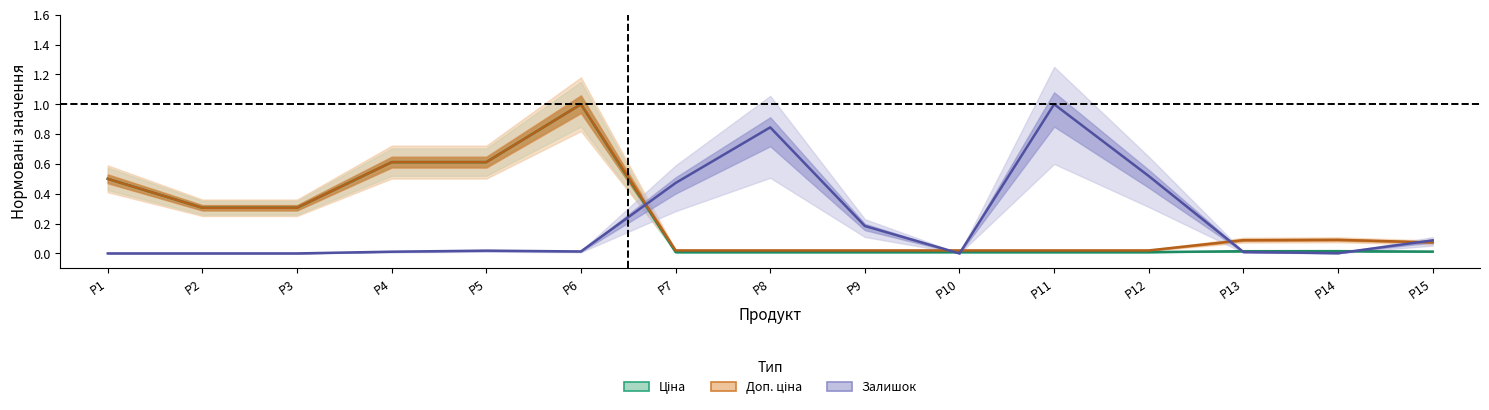

Reading right to left, list all the values displayed in this chart.

Ціна: 0.0	0.0	0.0	0.0	0.0	0.0	0.0	0.0	0.0	1.0	0.6	0.6	0.3	0.3	0.5
Доп. ціна: 0.1	0.1	0.1	0.0	0.0	0.0	0.0	0.0	0.0	1.0	0.6	0.6	0.3	0.3	0.5
Залишок: 0.1	0.0	0.0	0.5	1.0	0.0	0.2	0.8	0.5	0.0	0.0	0.0	0.0	0.0	0.0